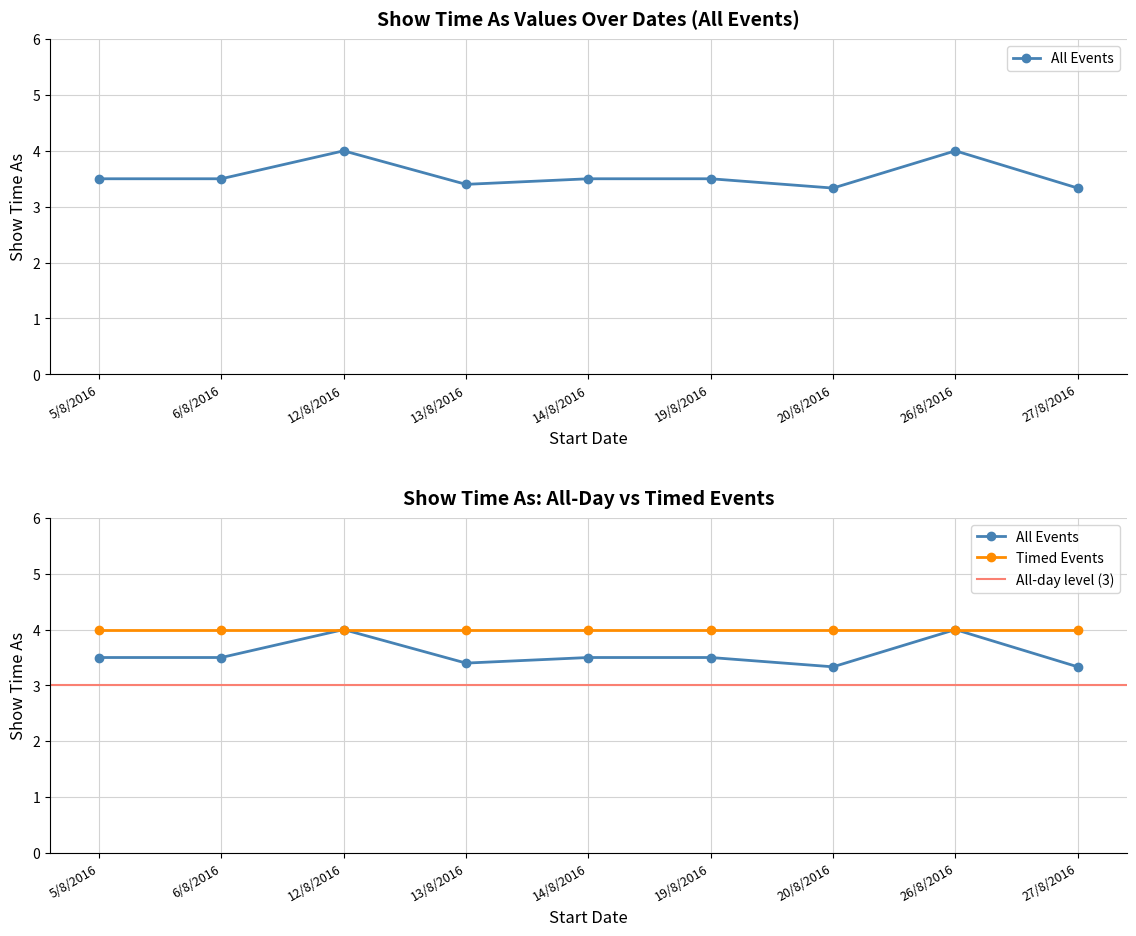

True or false: All day=true and All Events (Show time as) cross at least once.

False